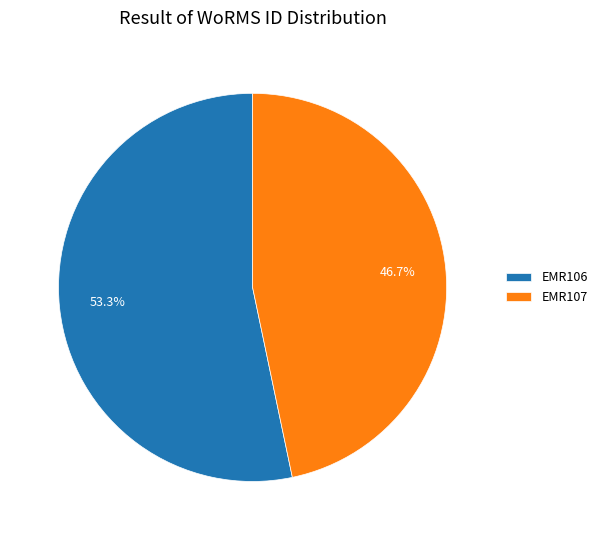

How much of the chart is everything except EMR107?

53.3%